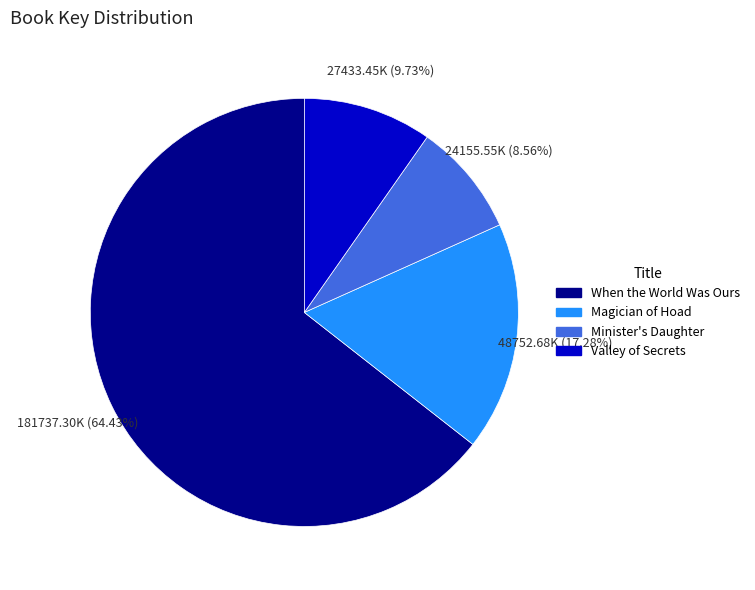

To the nearest percent, what is the average slice percentage?

25%